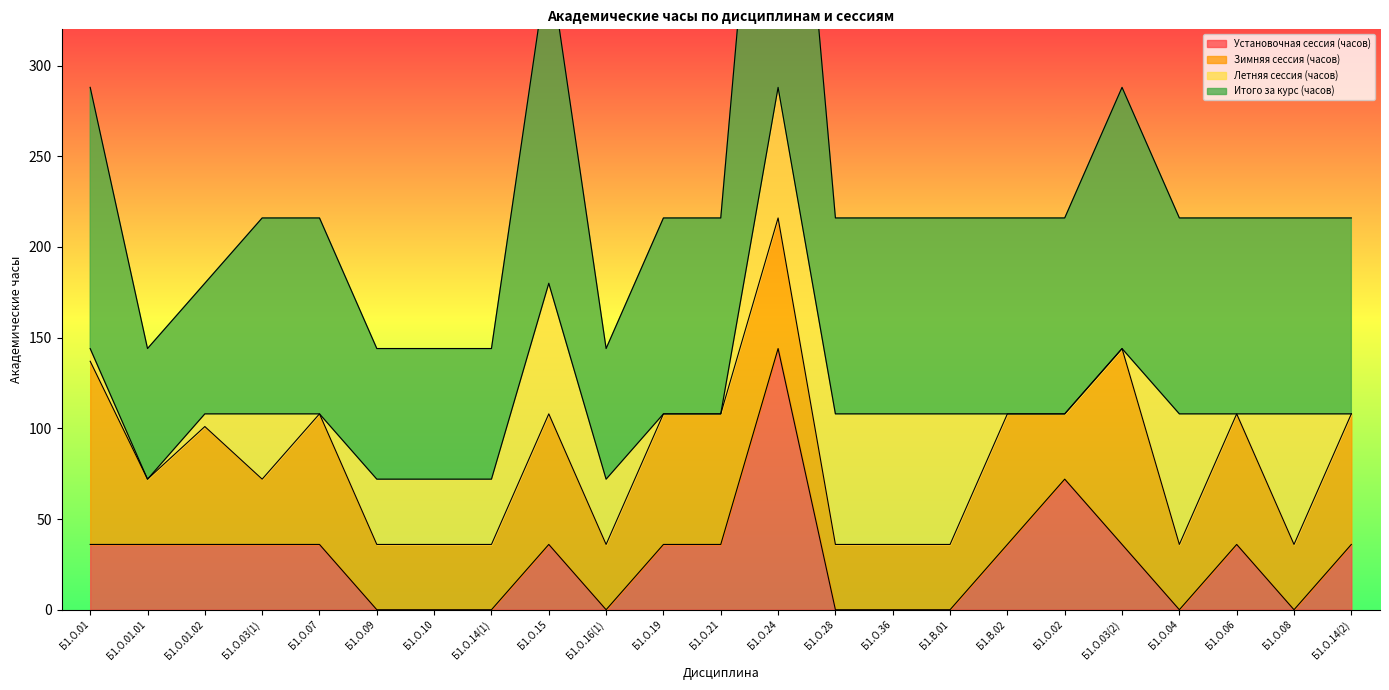

What is the value of the Установочная сессия (часов) point at the 18th from the left?

72